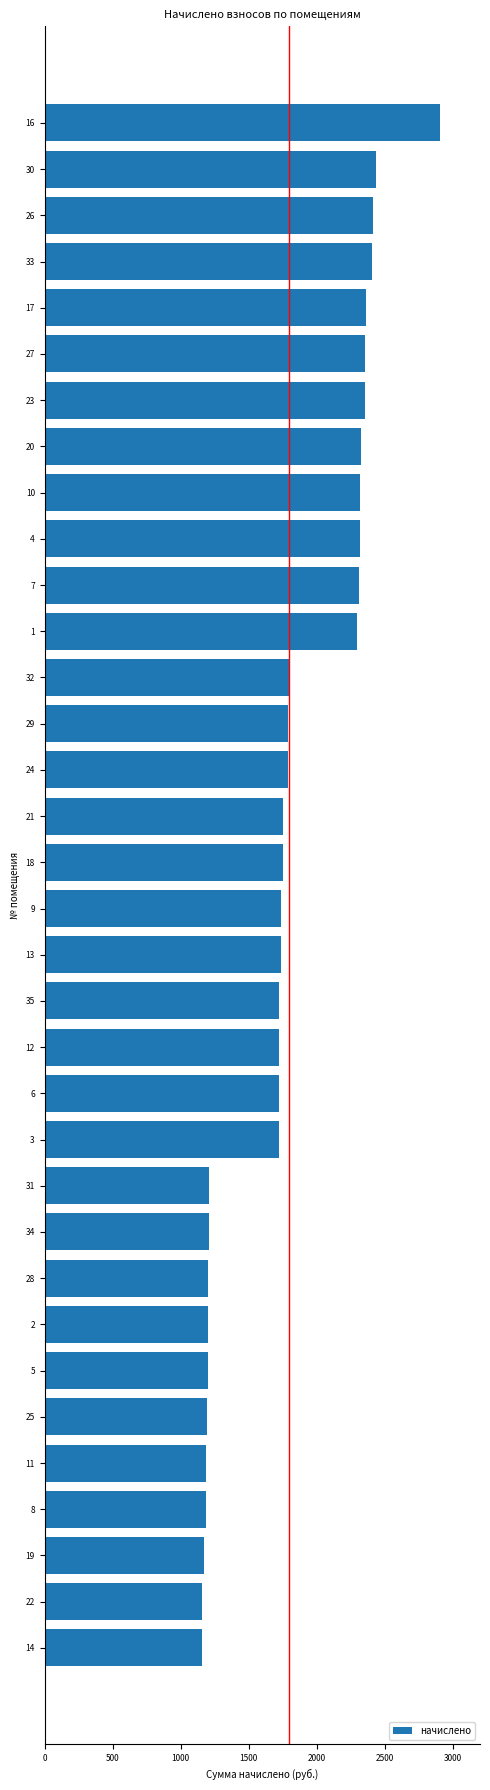

What is the smallest value displayed?

1157.5